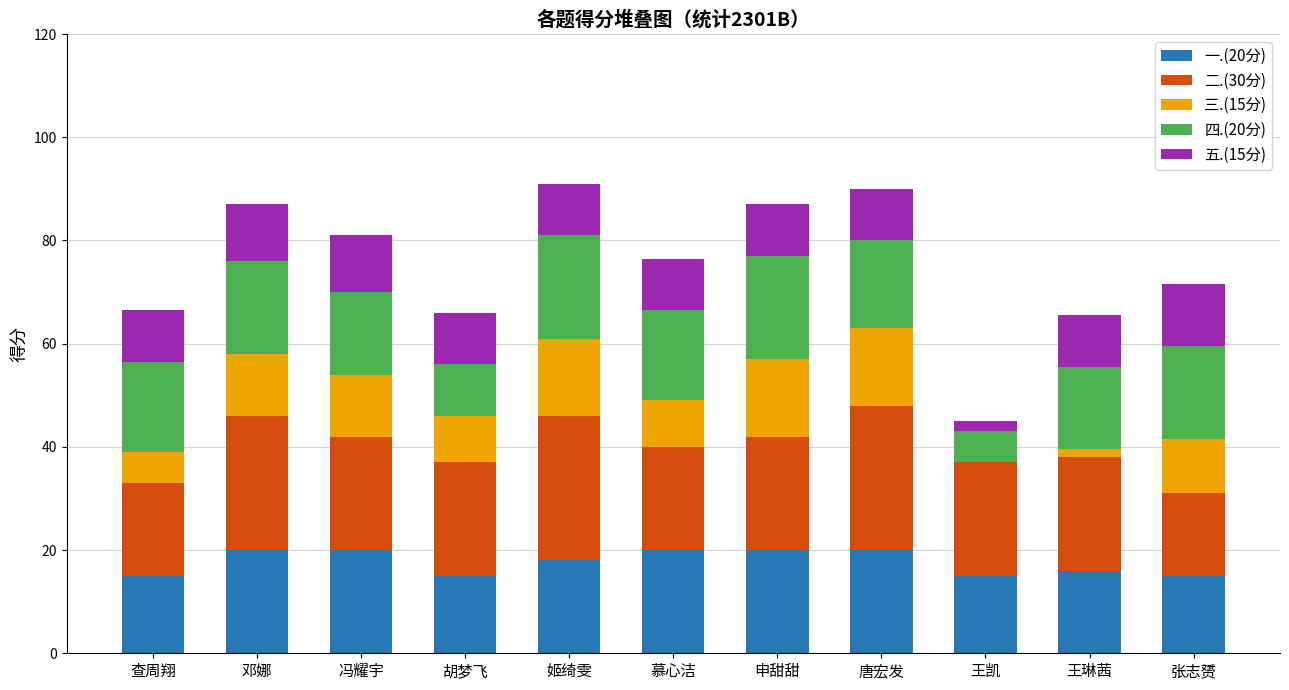

The 一.(20分) series shows 15.0 at 张志赟. True or false?

True